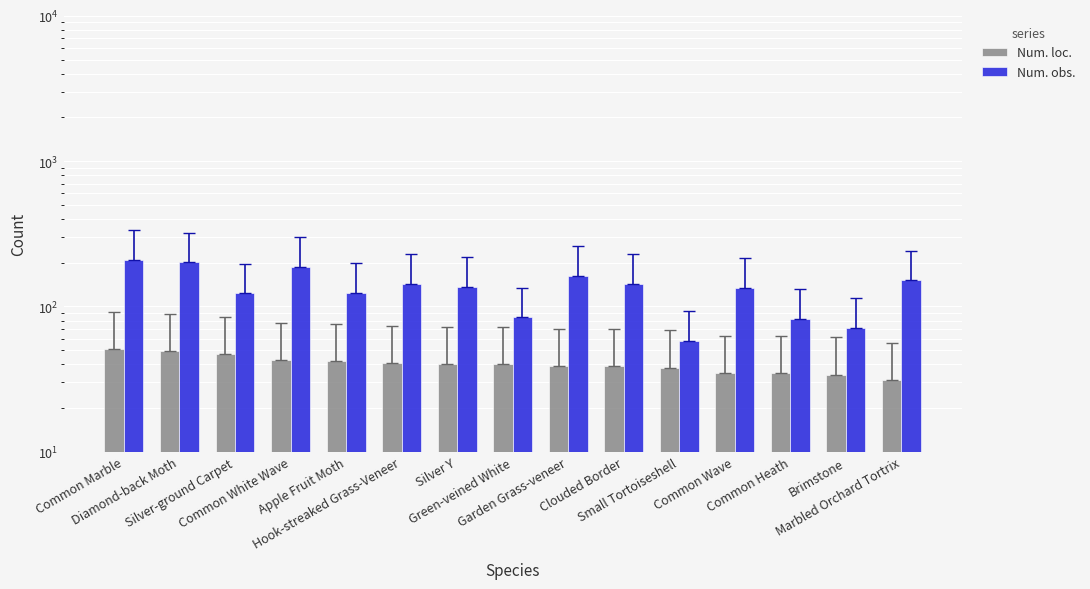

Rank the categories by Num. loc. value from highest to lowest.

Common Marble, Diamond-back Moth, Silver-ground Carpet, Common White Wave, Apple Fruit Moth, Hook-streaked Grass-Veneer, Silver Y, Green-veined White, Garden Grass-veneer, Clouded Border, Small Tortoiseshell, Common Wave, Common Heath, Brimstone, Marbled Orchard Tortrix